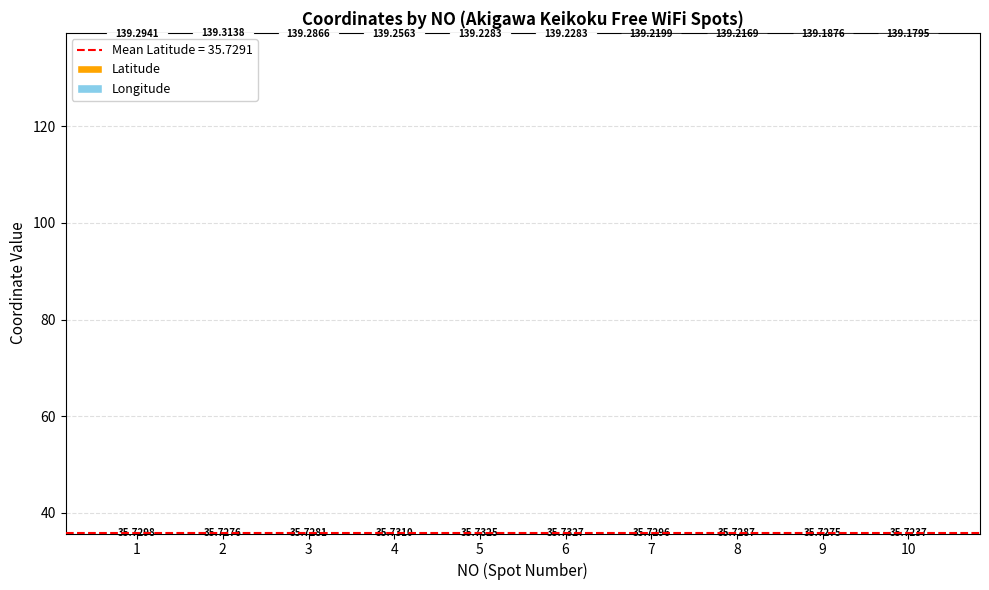

At which label does Latitude reach its peak?

6